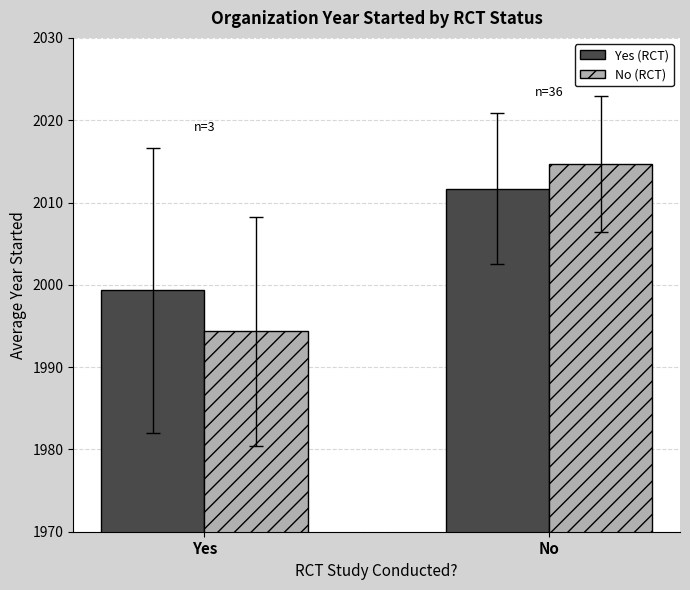

What is the value of the No (RCT) bar at the 2nd from the left?

2014.7